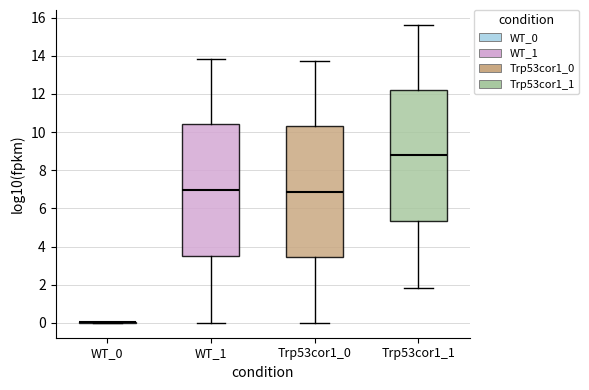

Reading left to right, transcribe this box plot: for each box, give where its median line is, the range the box spans, and where its two whiskers end, as read against the y-axis. The values are not printed on the chart, so give them approximately, as read against the axis.

WT_0: box collapsed to a line at 0.0, whiskers 0.0 to 0.0
WT_1: median 7.0, box 3.4 to 10.4, whiskers 0.0 to 13.8
Trp53cor1_0: median 6.8, box 3.4 to 10.4, whiskers 0.0 to 13.8
Trp53cor1_1: median 8.8, box 5.4 to 12.2, whiskers 1.8 to 15.6